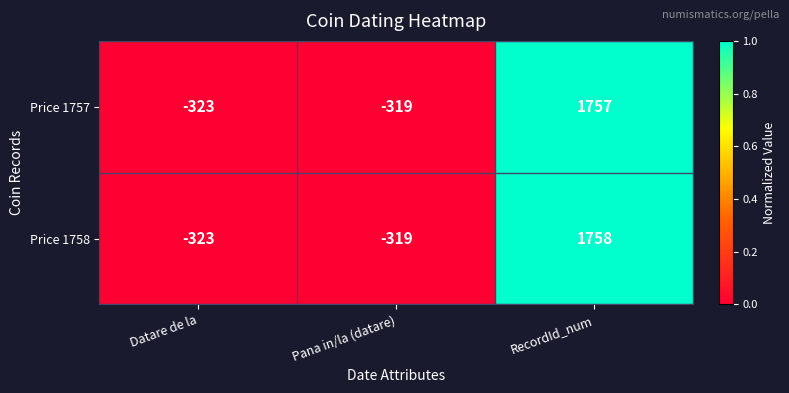

Rank the series at RecordId_num from highest to lowest value.

Price 1758, Price 1757